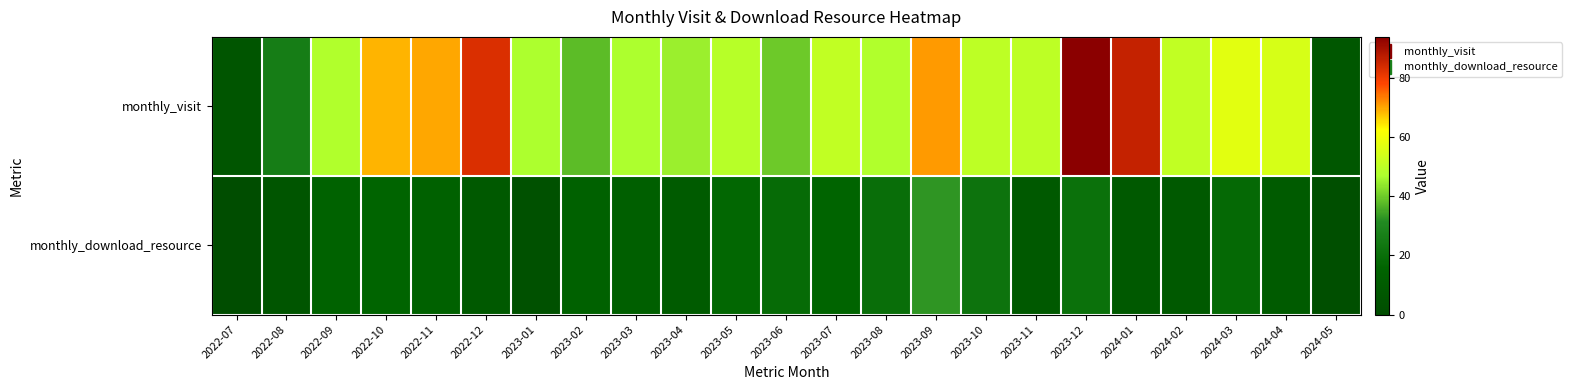

Is it true that monthly_visit equals 70.0 at 2022-11?

True